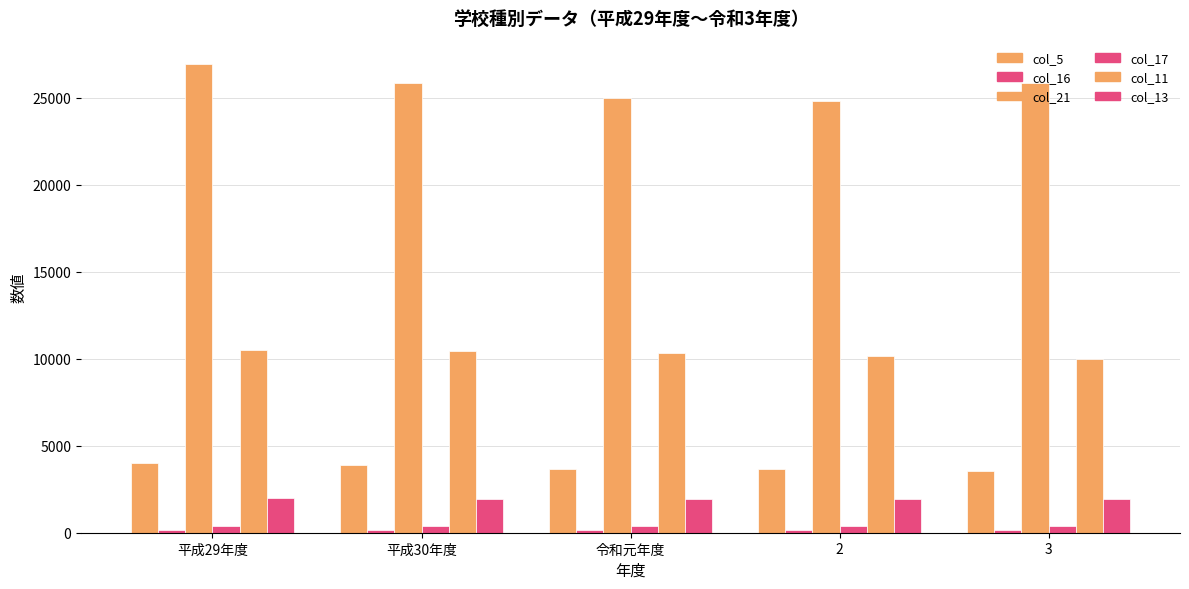

How many data points does each series have?

5